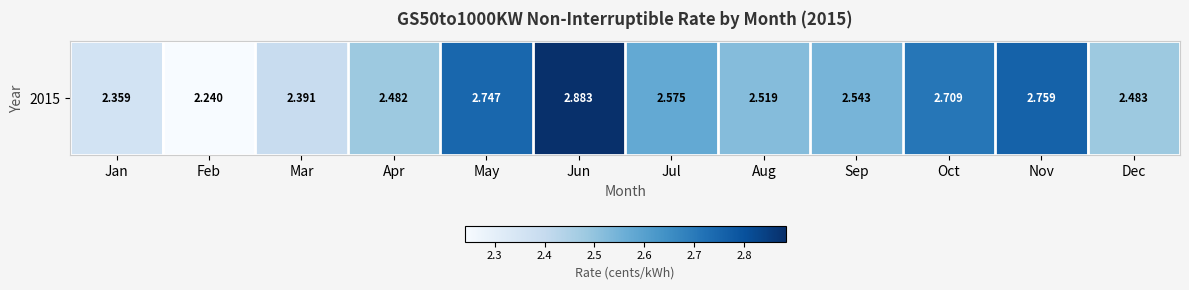

What is the sum of the values at Jan and Feb?

4.6